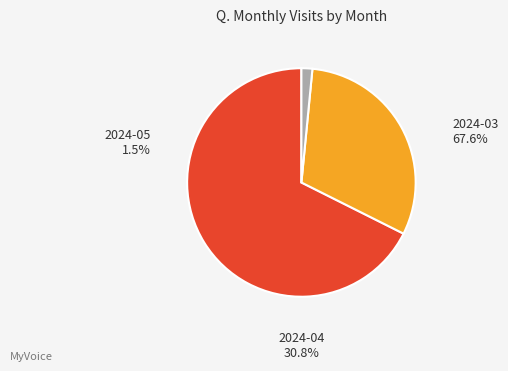

What is the change in value from 2024-03 to 2024-04?

-143